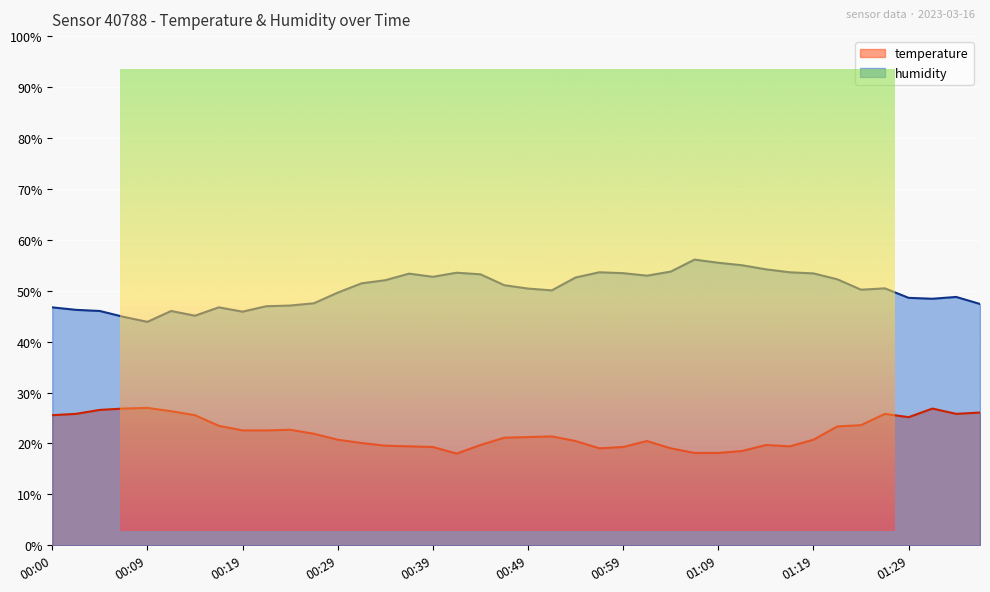

Between 00:57 and 01:29, which series saw the biggest shift?

temperature